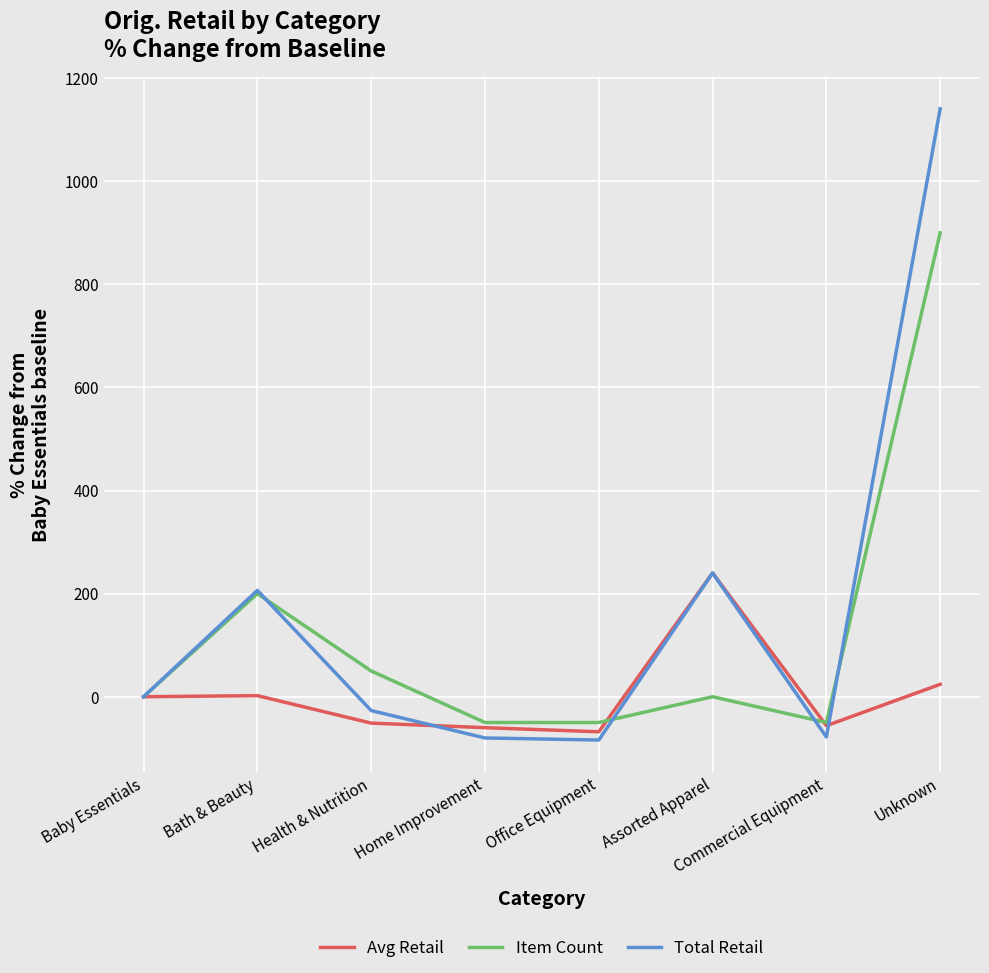

List the series in order of their peak value, highest first.

Total Retail, Item Count, Avg Retail